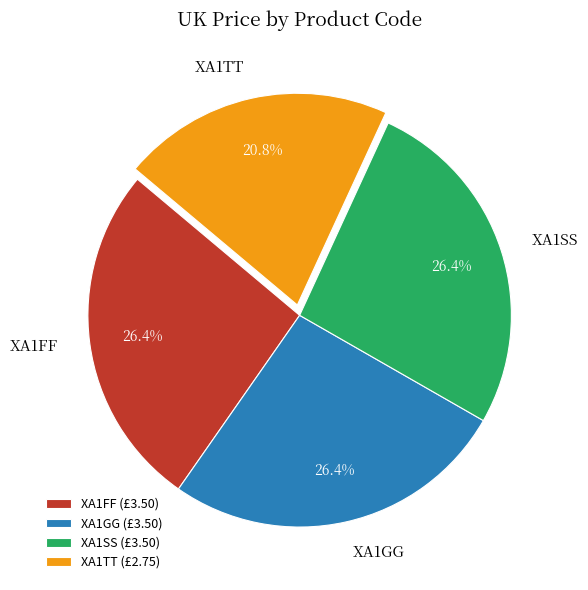

Does XA1SS account for over 50% of the chart?

No